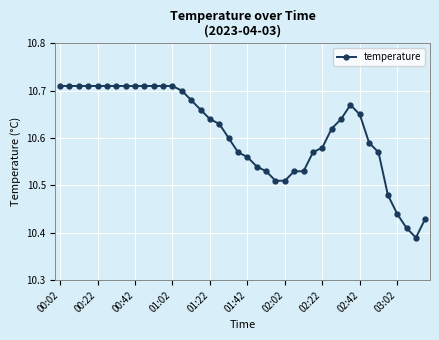

Count the values in the range 10 to 11.

40